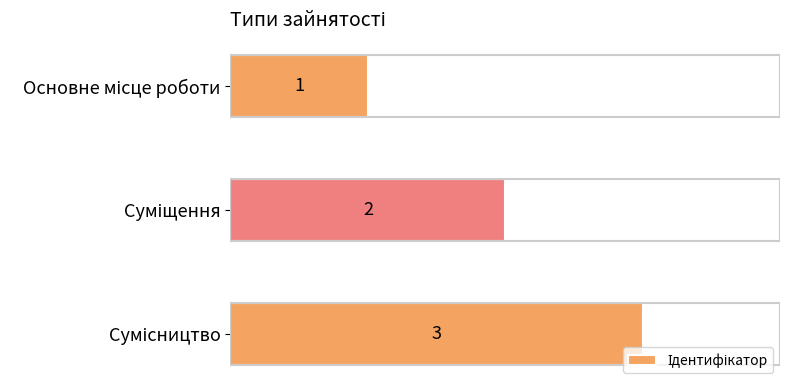

What is the value of the 3rd bar from the top?

3